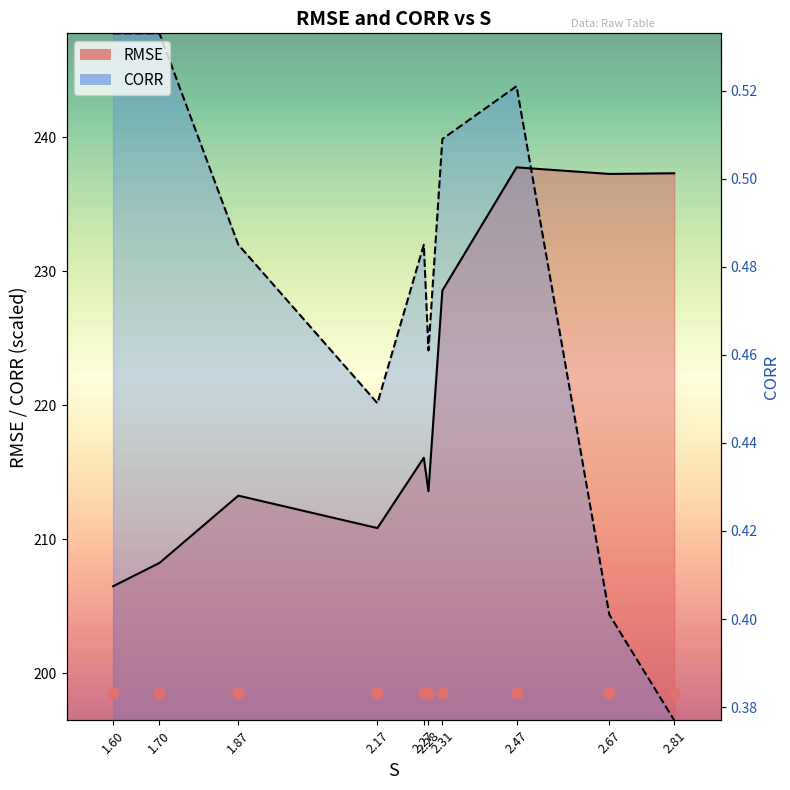

What is the total value across all series at 2.67?

441.6